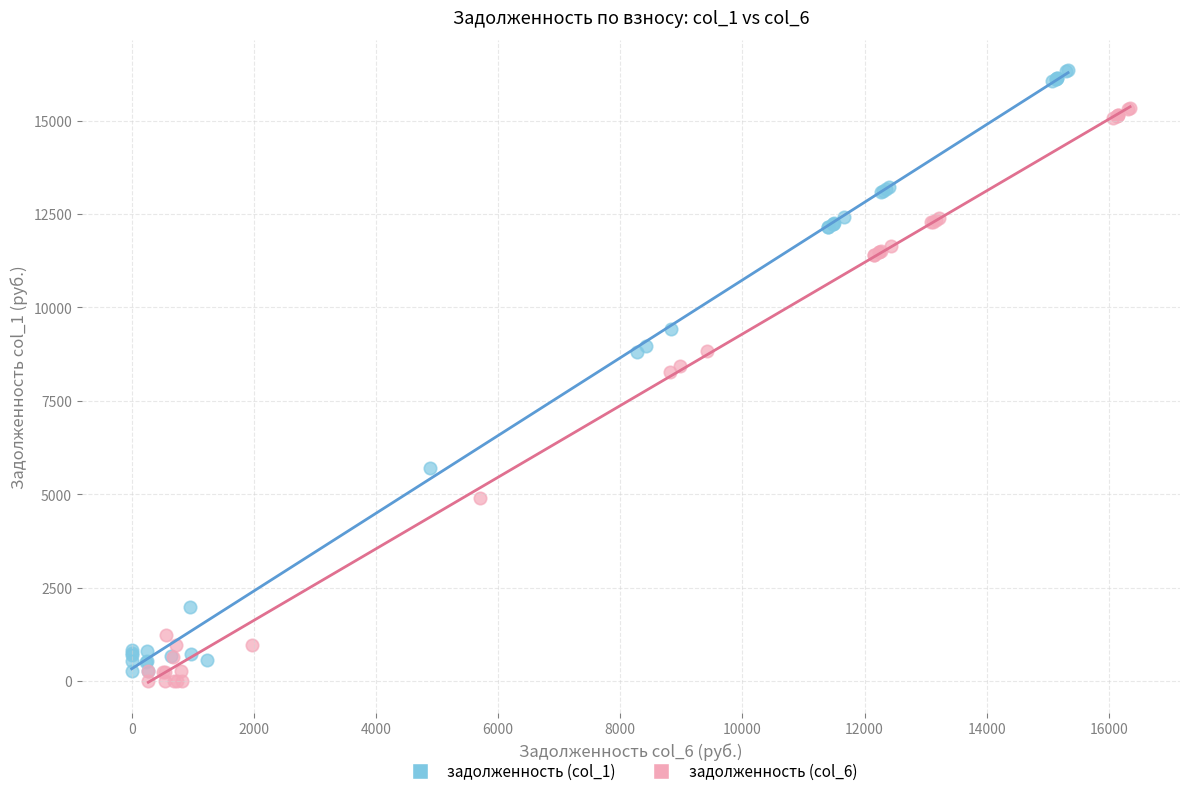

Which series contains the highest Y value?

задолженность (col_1)